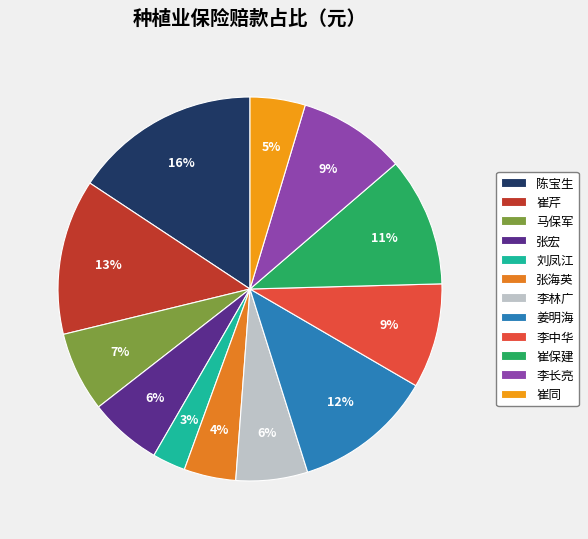

How many segments does this pie chart have?

12